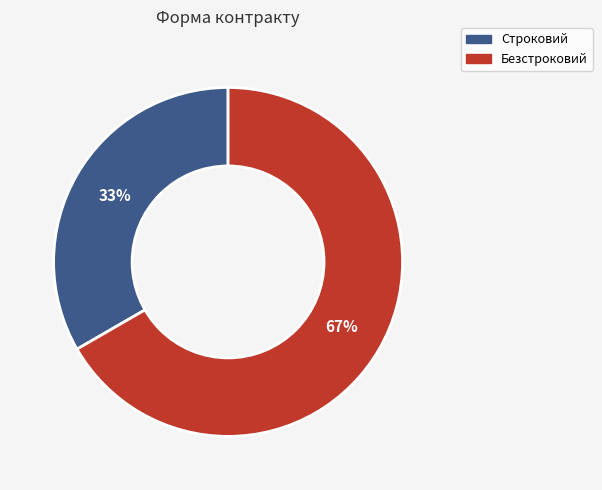

Which slice is the largest?

Безстроковий